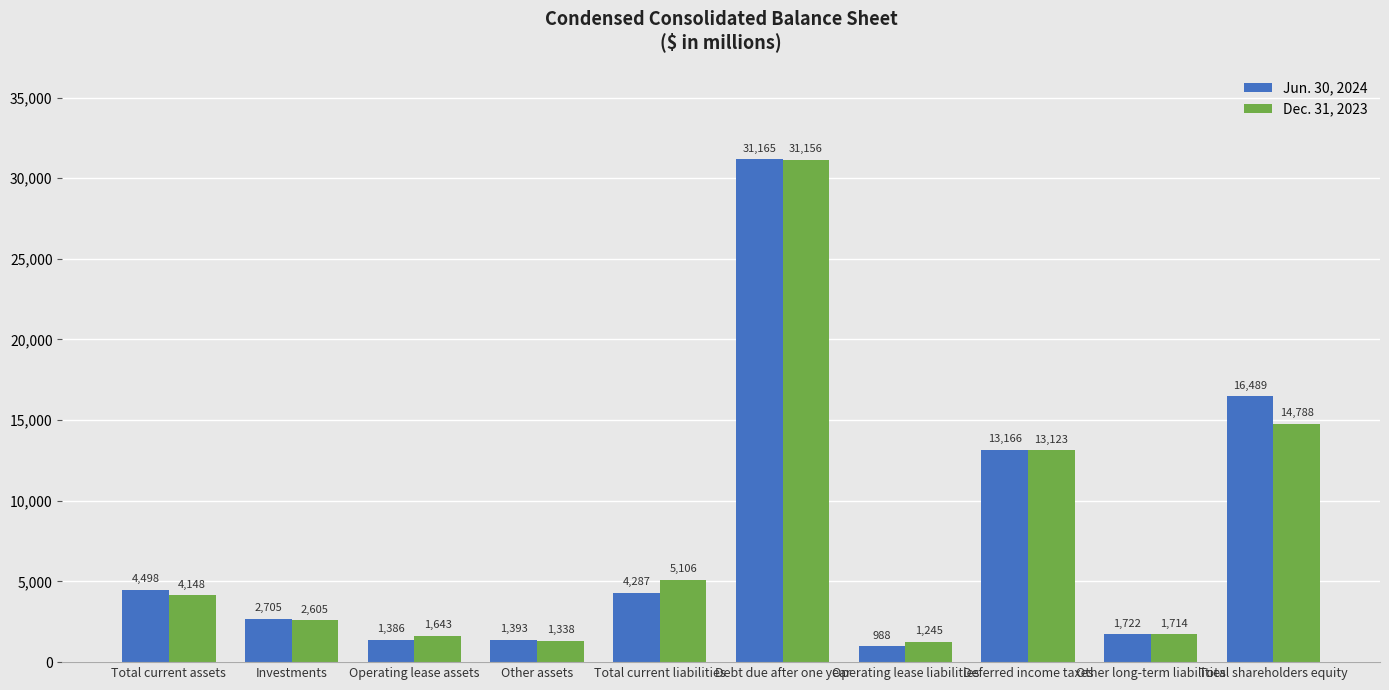

What is the sum of the Jun. 30, 2024 values at Other assets and Operating lease liabilities?

2381